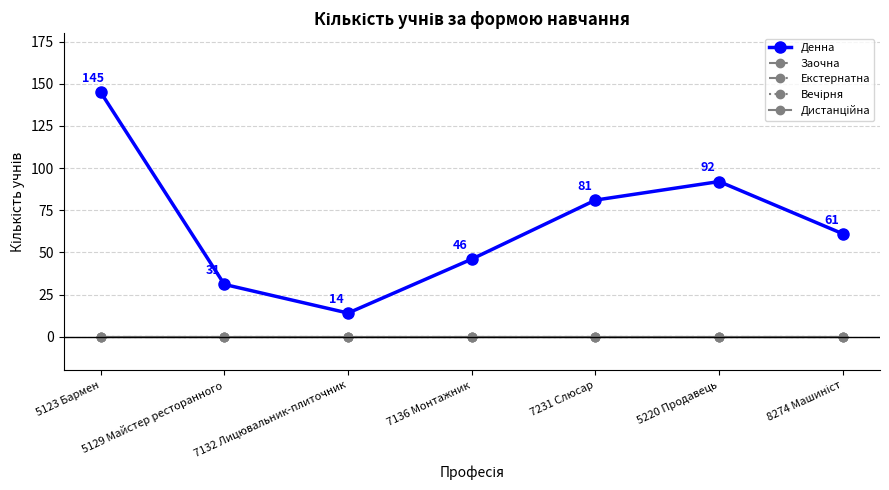

Reading left to right, what are all the values shown in this chart?

Денна: 145	31	14	46	81	92	61
Заочна: 0	0	0	0	0	0	0
Екстернатна: 0	0	0	0	0	0	0
Вечірня: 0	0	0	0	0	0	0
Дистанційна: 0	0	0	0	0	0	0